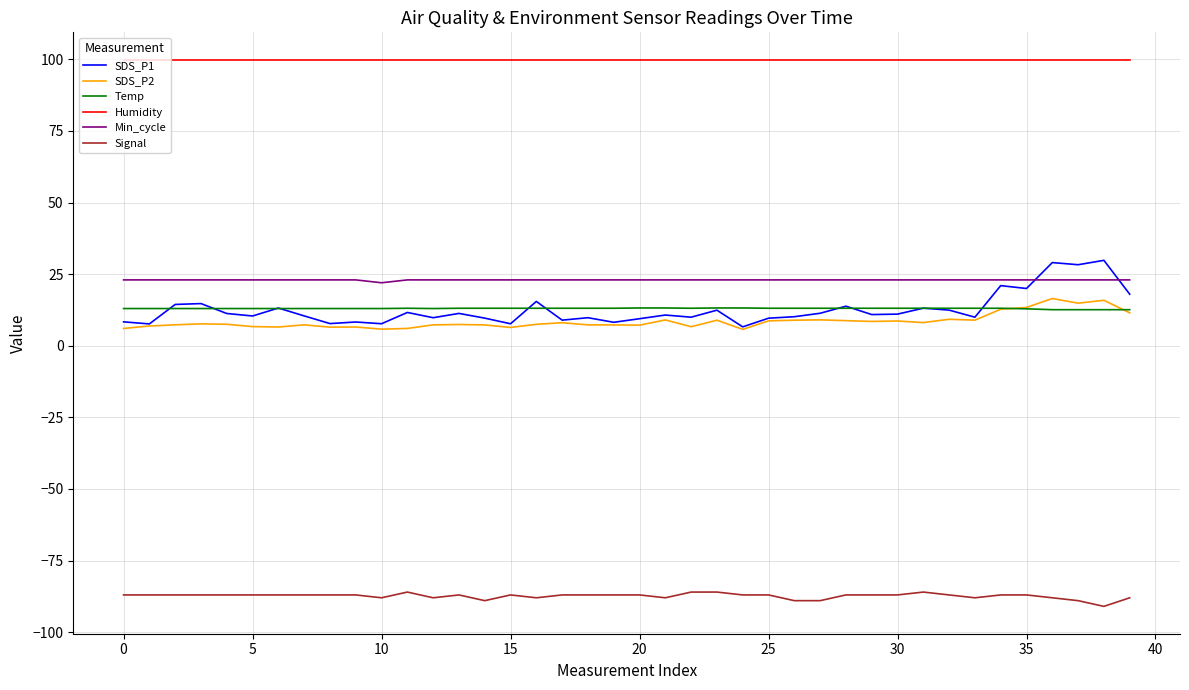

Which series has the largest range (max minus min)?

SDS_P1